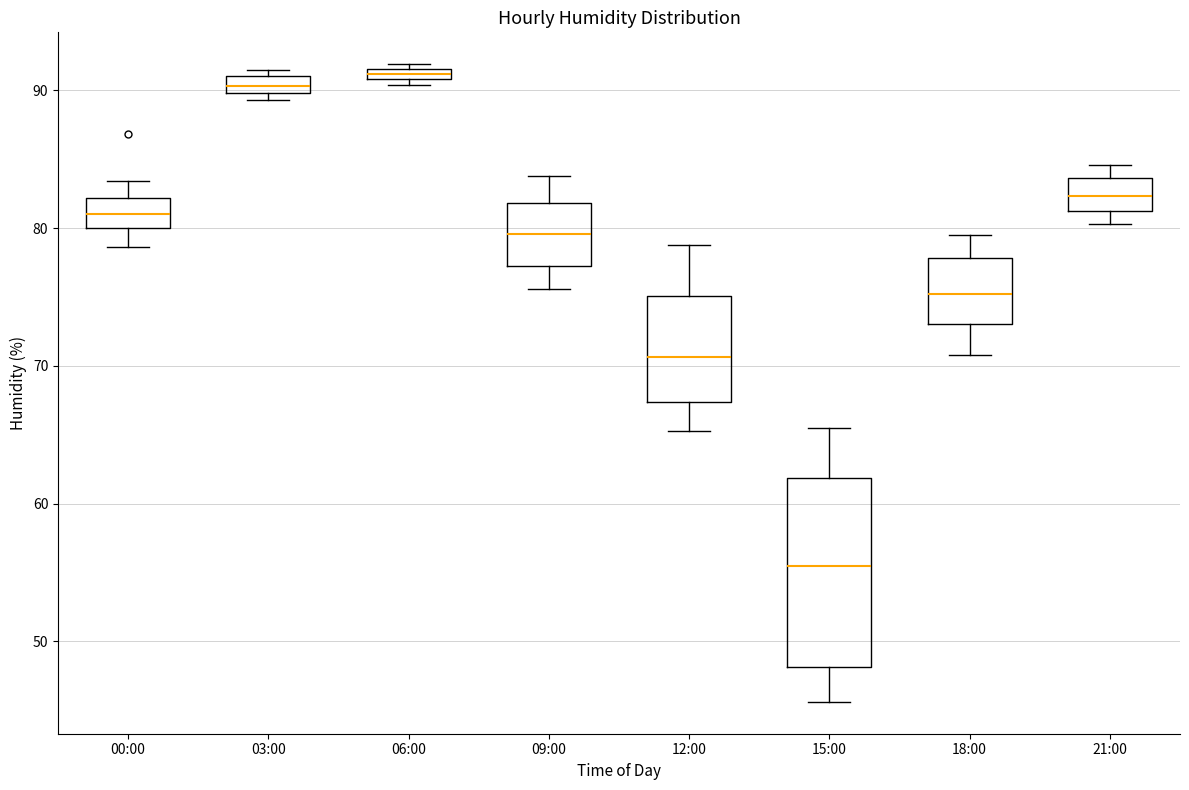

Which box is the tallest, from its lower edge to its upper edge?

15:00